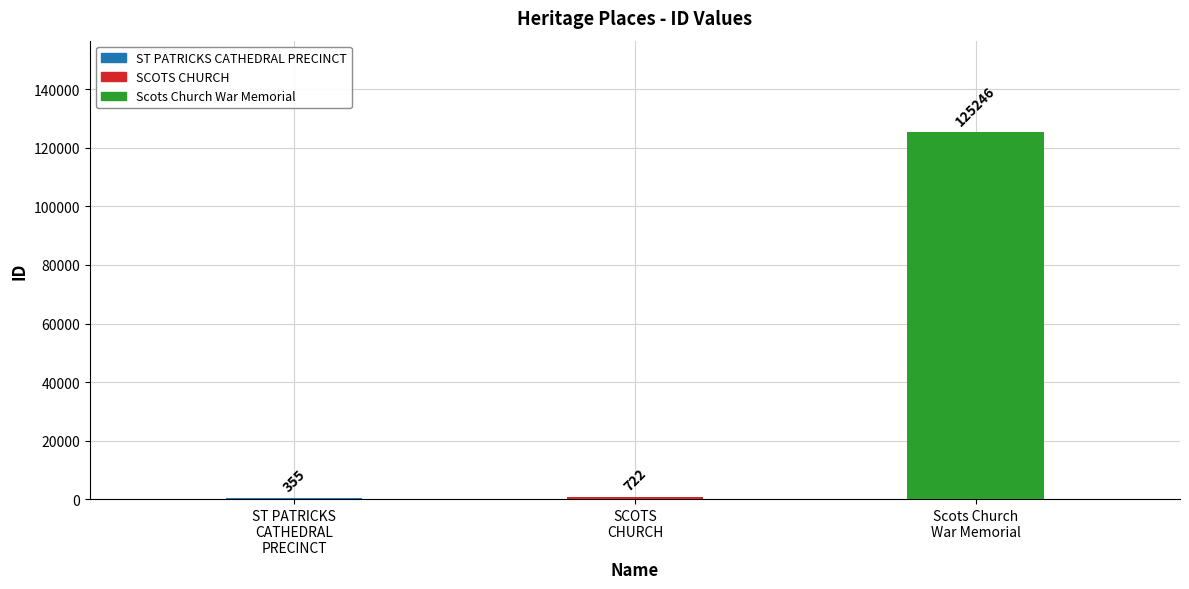

What is the greatest value displayed?

125246